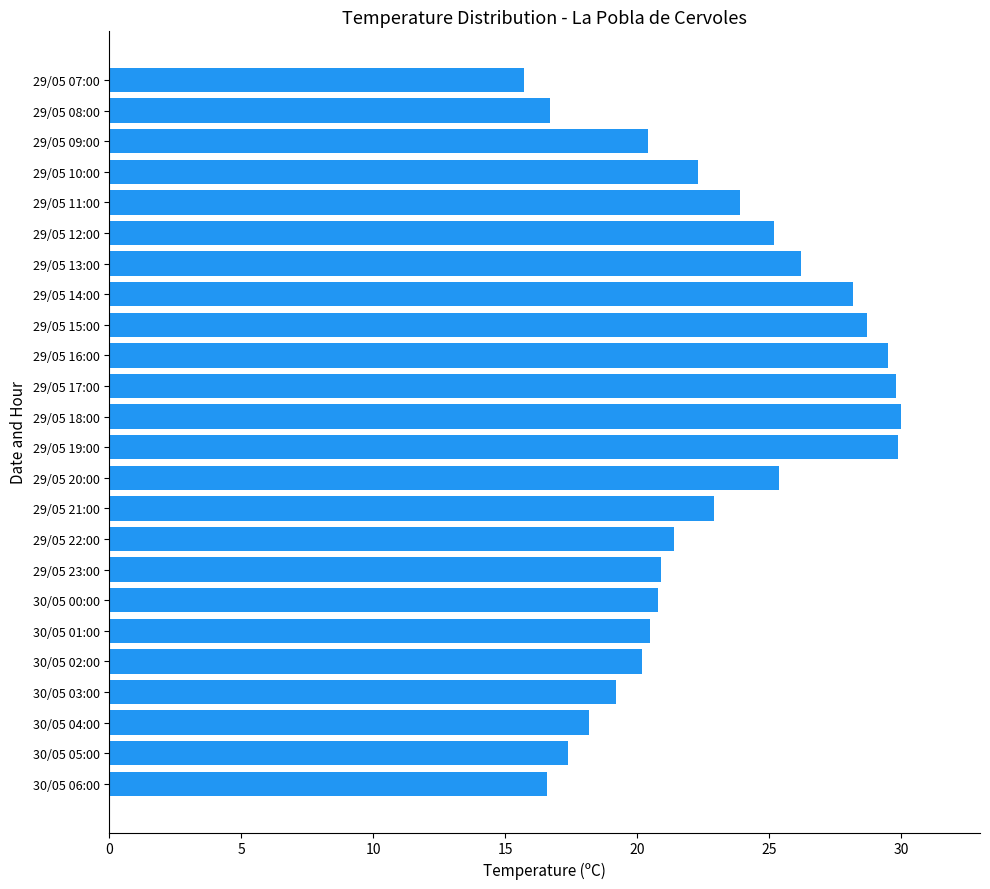

Is it true that the value at 29/05 10:00 is 11.1?

False